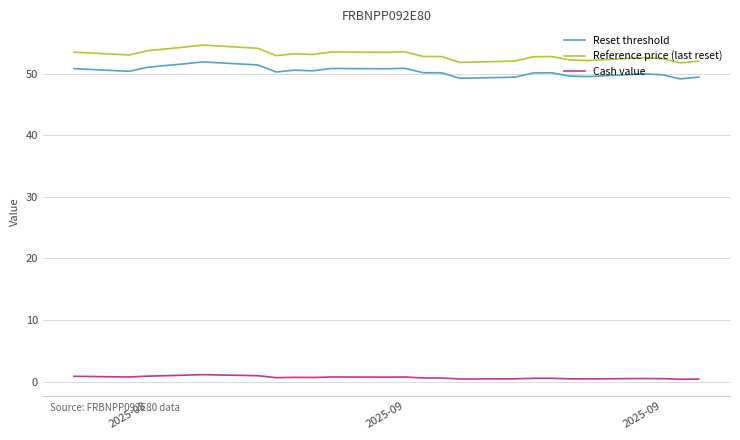

True or false: Reference price (last reset) and Cash value cross at least once.

False